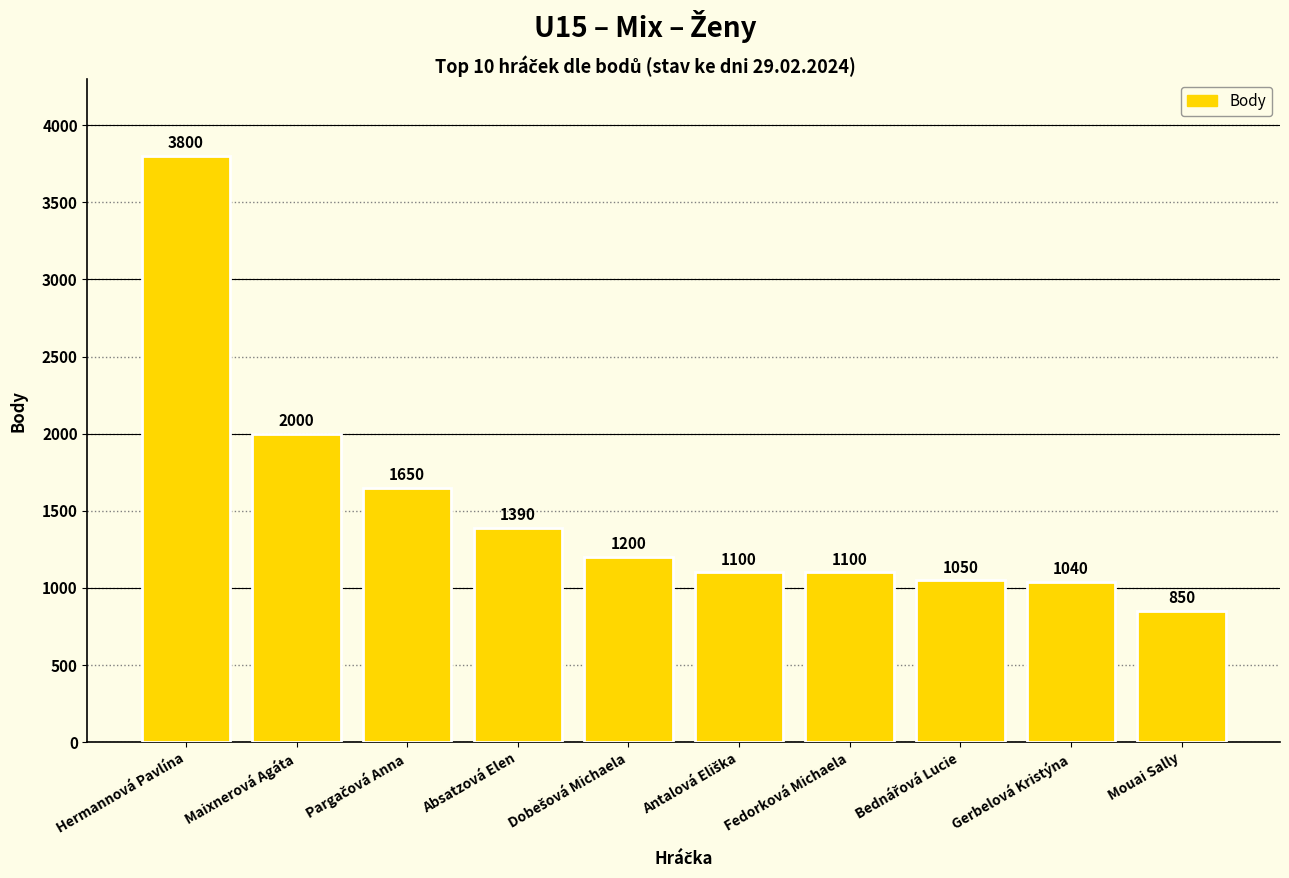

What is the change in value from Hermannová Pavlína to Fedorková Michaela?

-2700